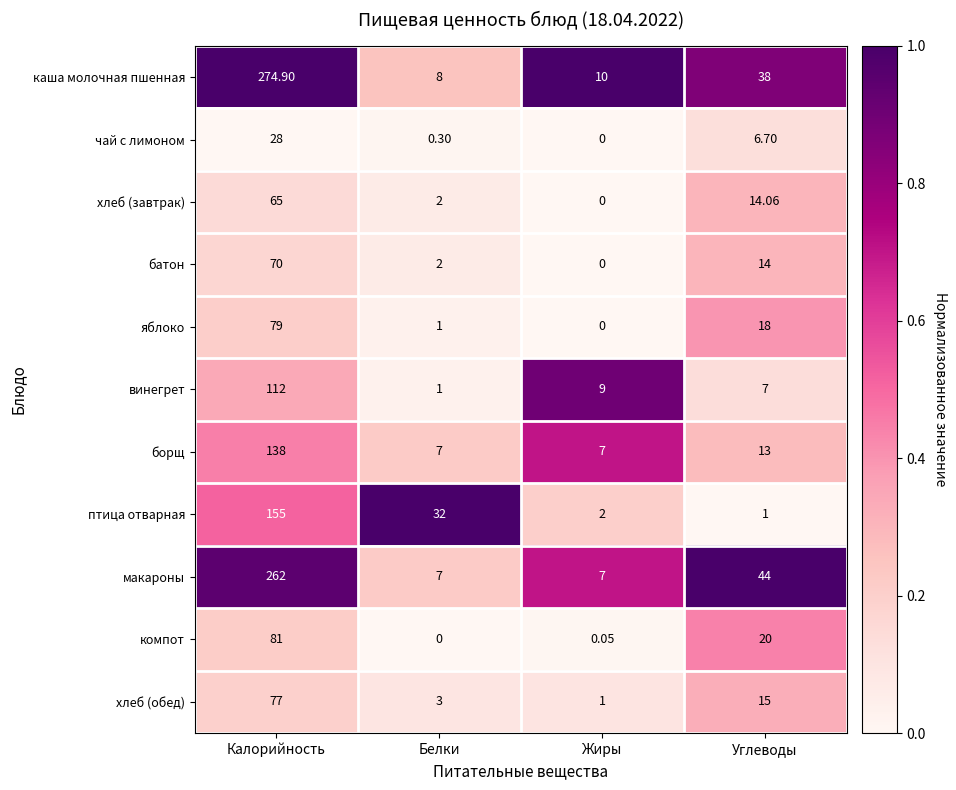

Where does the винегрет series first go above 9?

Калорийность